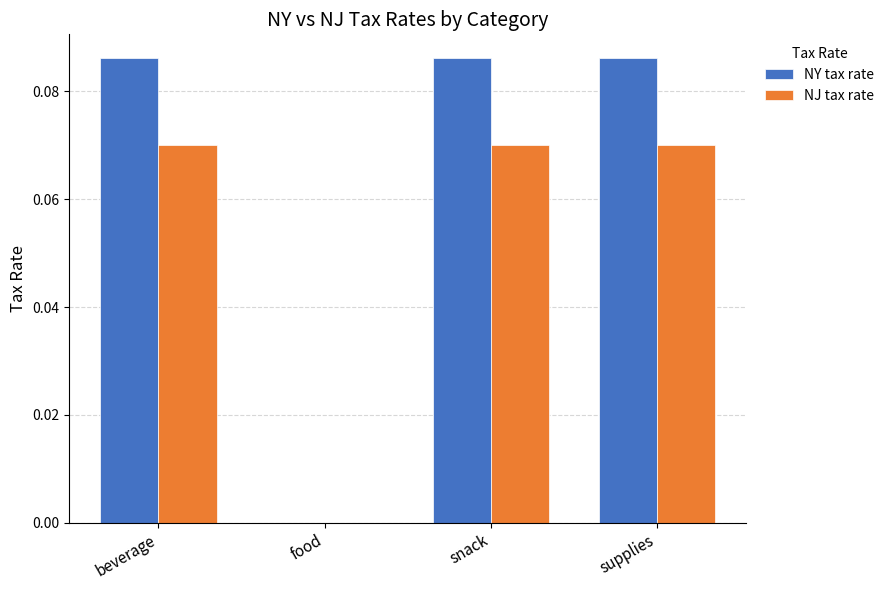

Where is NY tax rate nearest to the value 0?

food